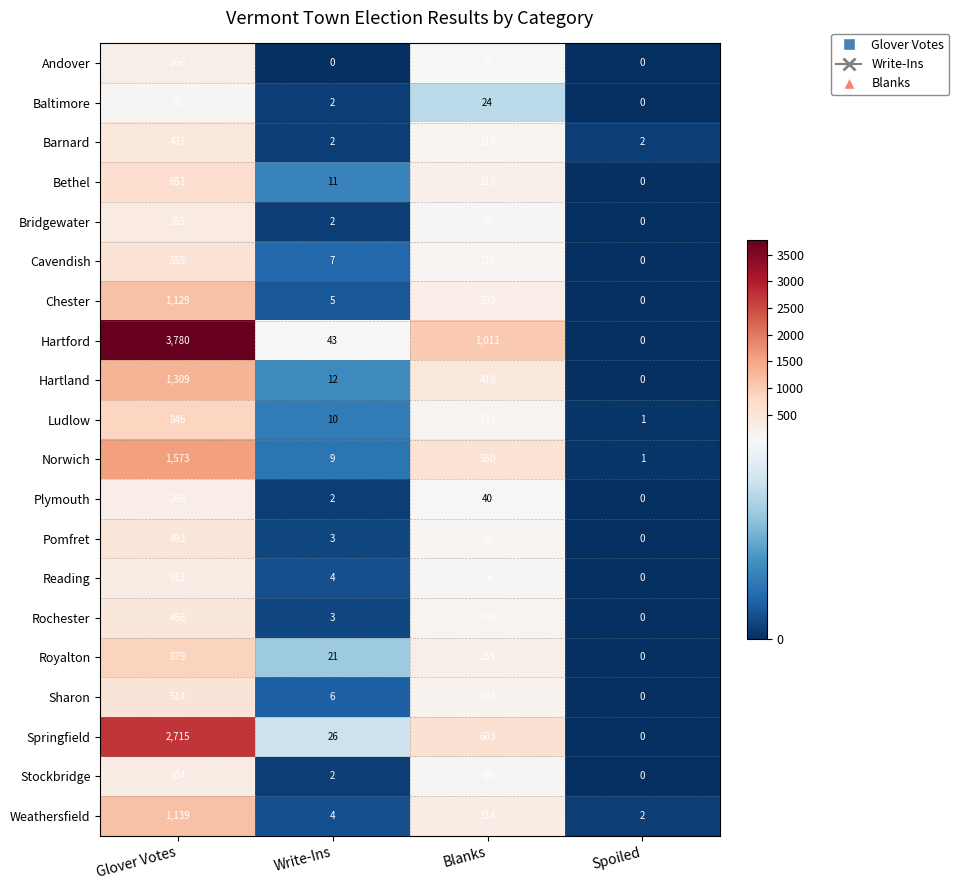

Which label corresponds to the largest value in the chart?

Glover Votes